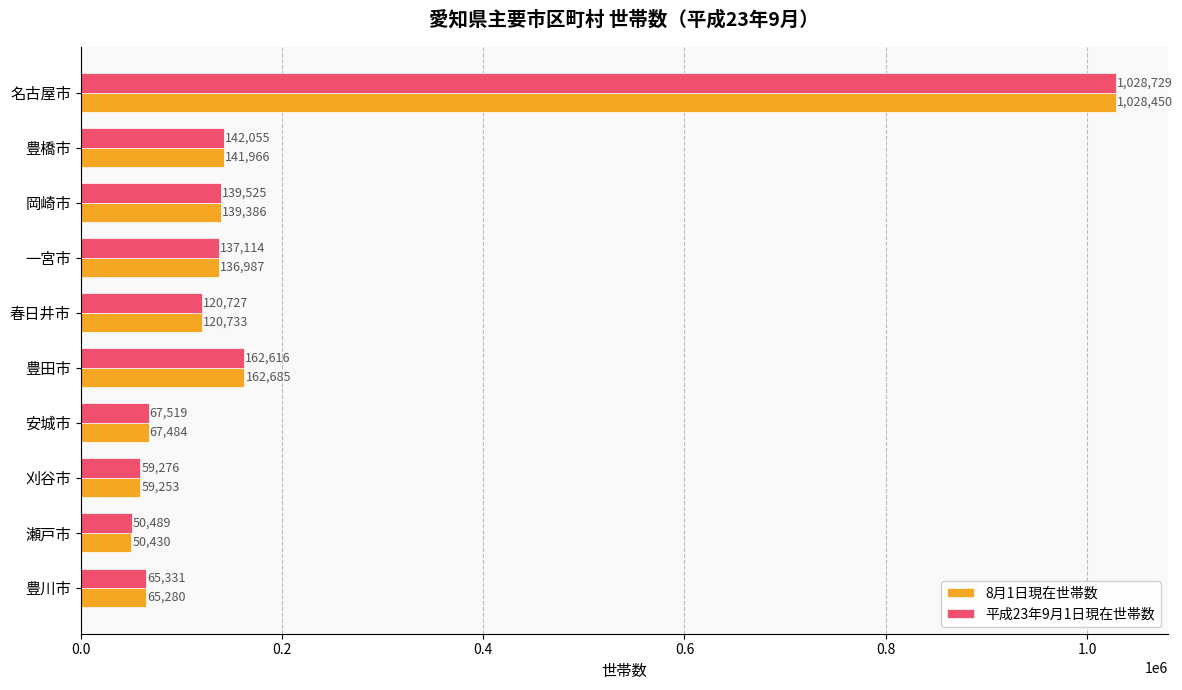

What is the spread (max minus min) of values at 瀬戸市?

59